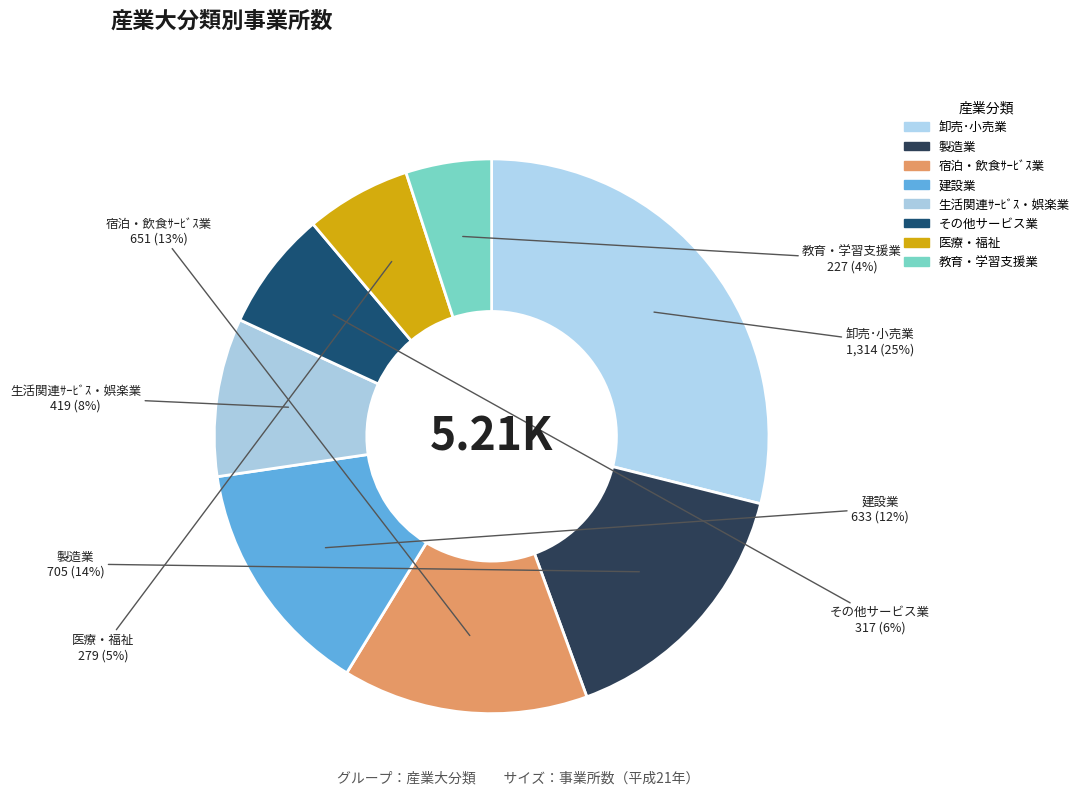

How many slices are in this pie chart?

8